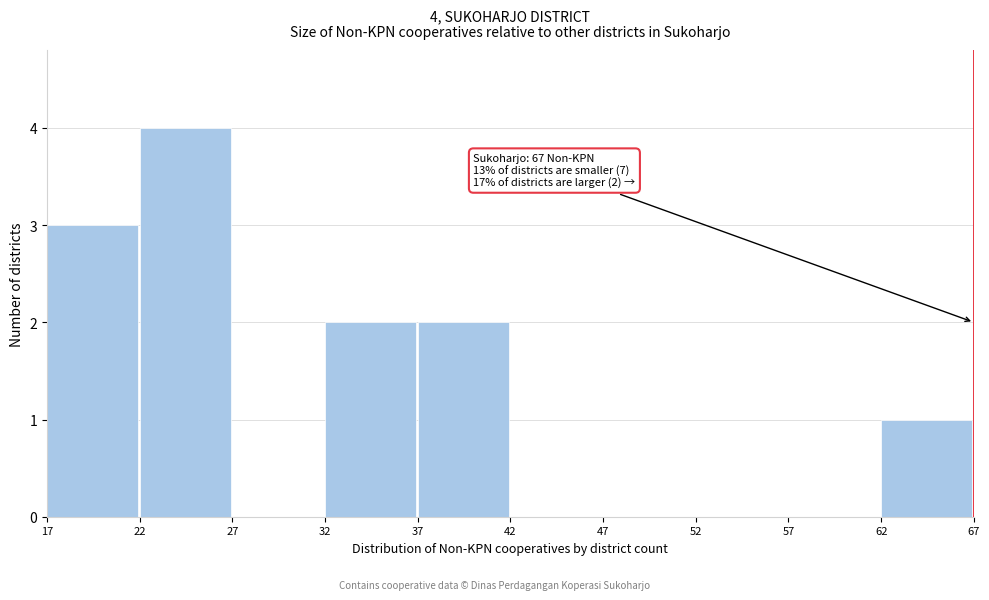

Over which range of the x-axis is the bar tallest?

22 to 27